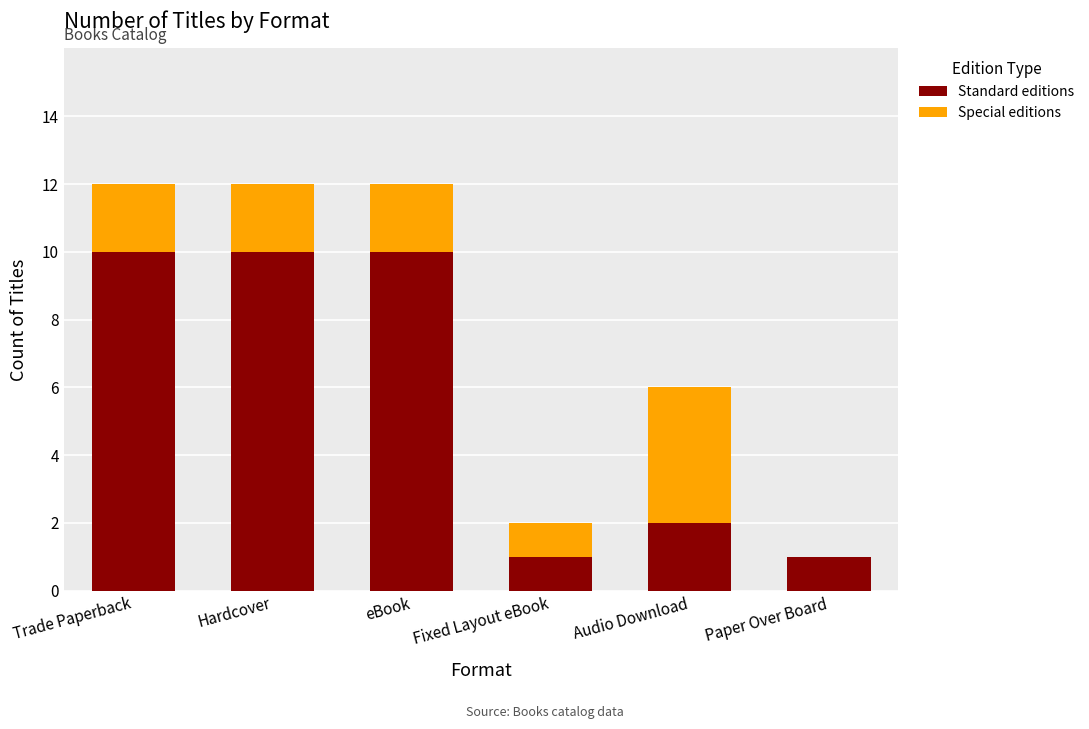

Reading left to right, what are the values for Standard editions?

Trade Paperback=10	Hardcover=10	eBook=10	Fixed Layout eBook=1	Audio Download=2	Paper Over Board=1